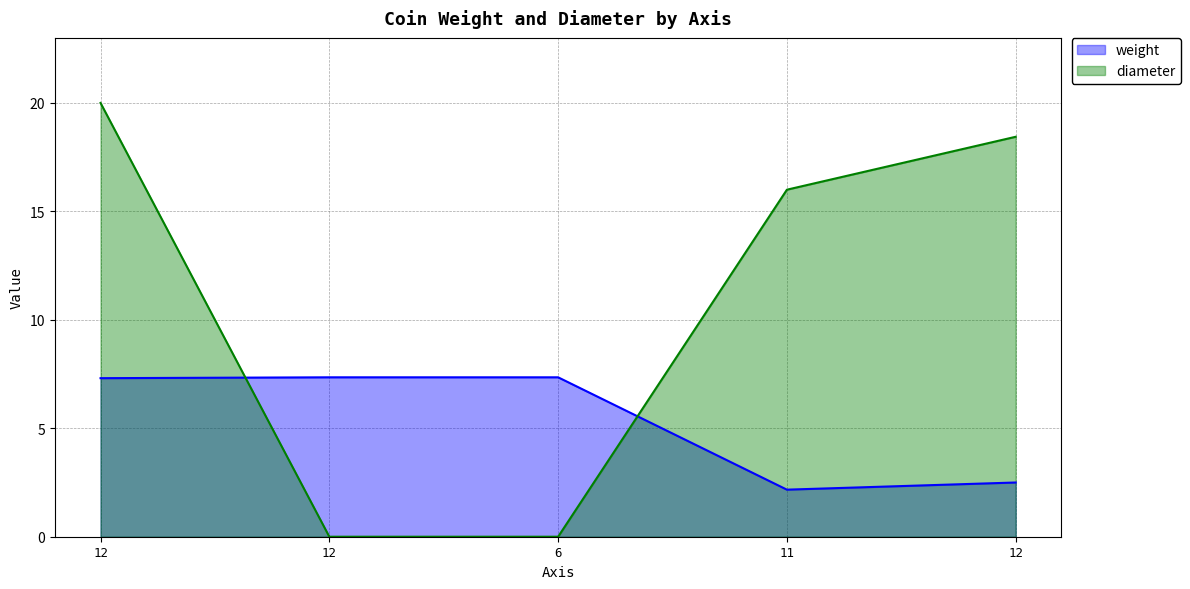

Which category has the lowest value in the diameter series?

12